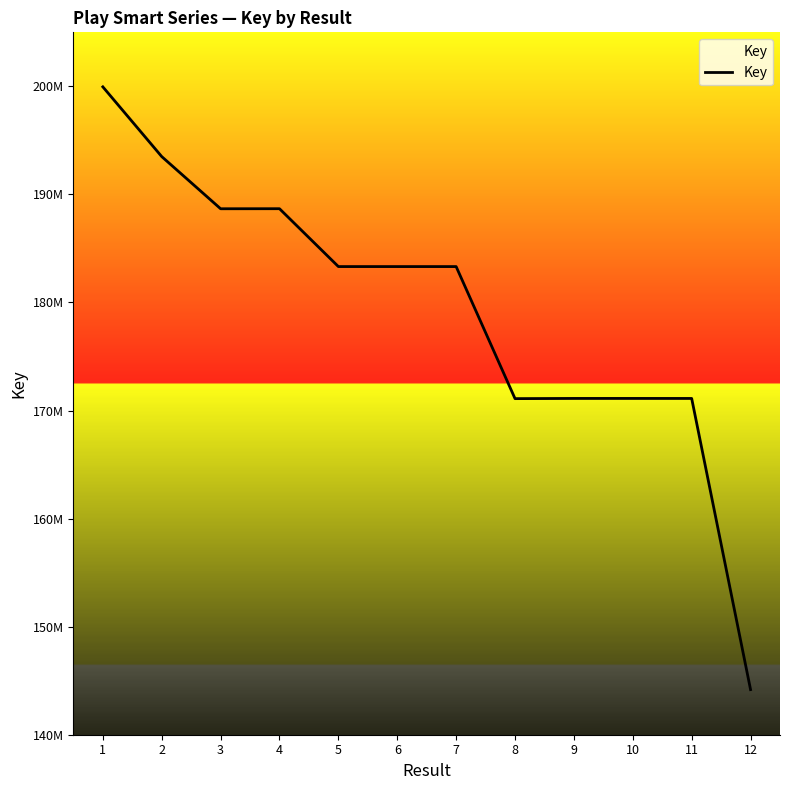

What is the sum of all values?

2149414724